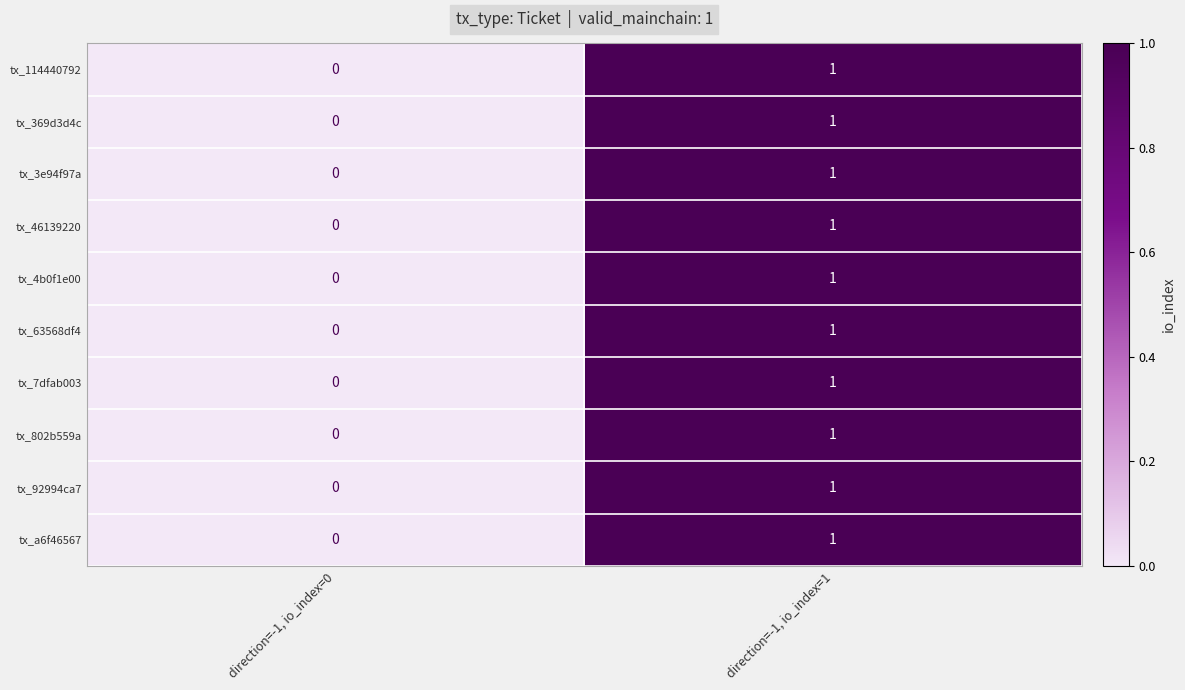

List the labels in order of tx_92994ca7 value, largest first.

direction=-1, io_index=1, direction=-1, io_index=0